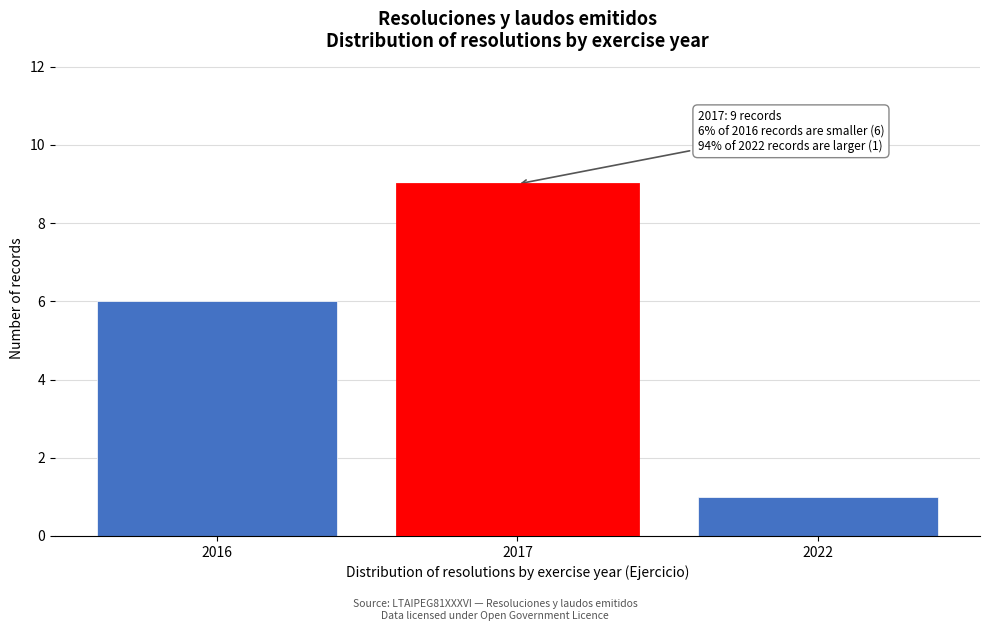

Reading left to right, transcribe all the data shown in this chart.

6	9	1